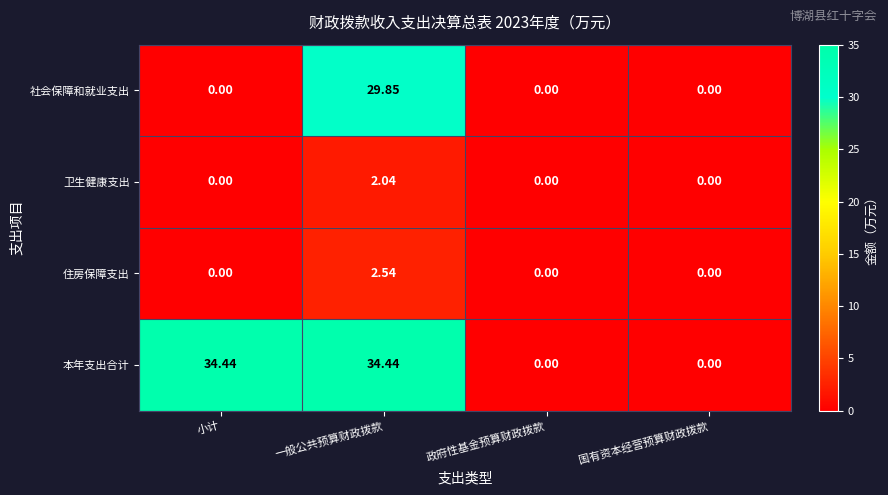

List the series in order of their peak value, lowest first.

卫生健康支出, 住房保障支出, 社会保障和就业支出, 本年支出合计